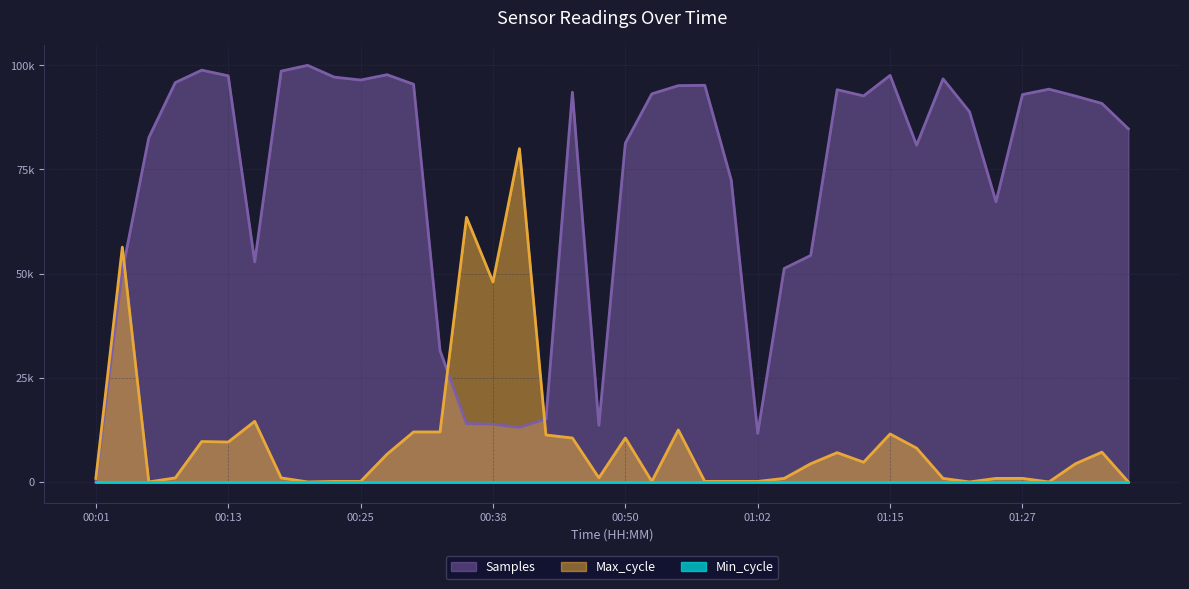

What position from the right is 00:28?

29